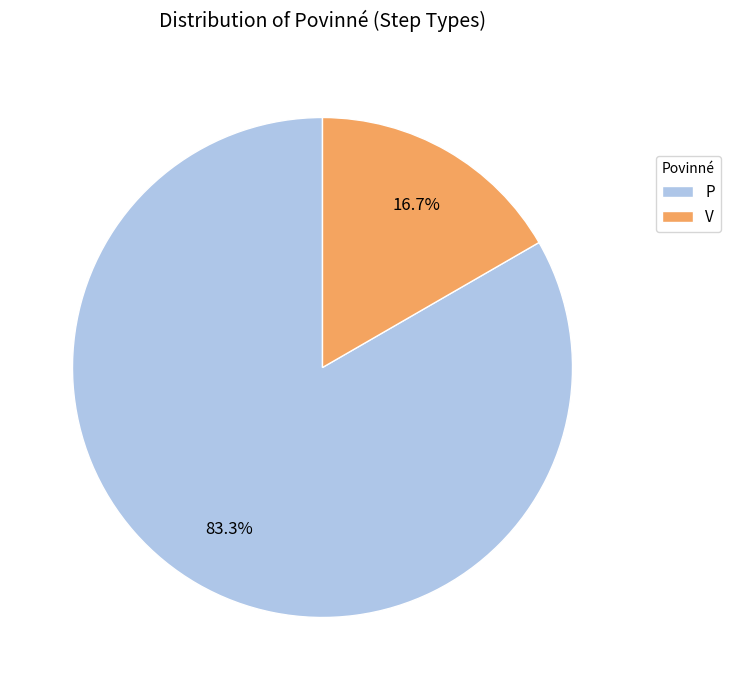

Rank the categories by value from highest to lowest.

P, V